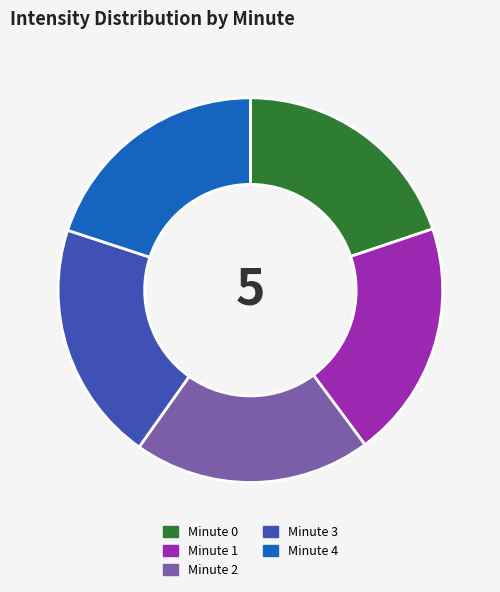

Approximately how many times larger is the value at Minute 0 compared to Minute 4?

1.0